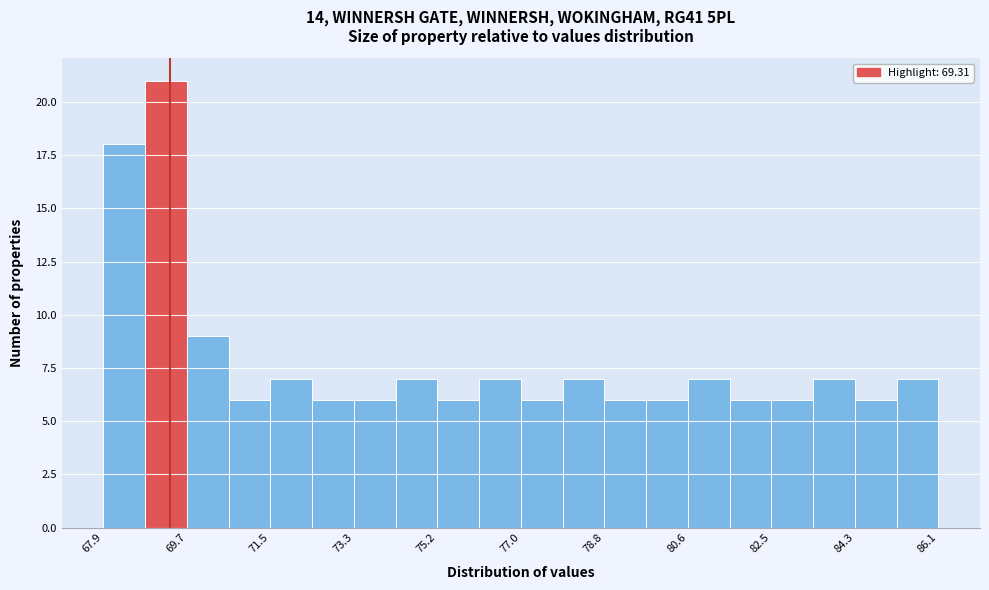

What is the height of the bar covering 83.4 to 84.2 on the x-axis? Neither the bar edges nor the heights are printed on the chart, so give them approximately, as read against the axes.

7